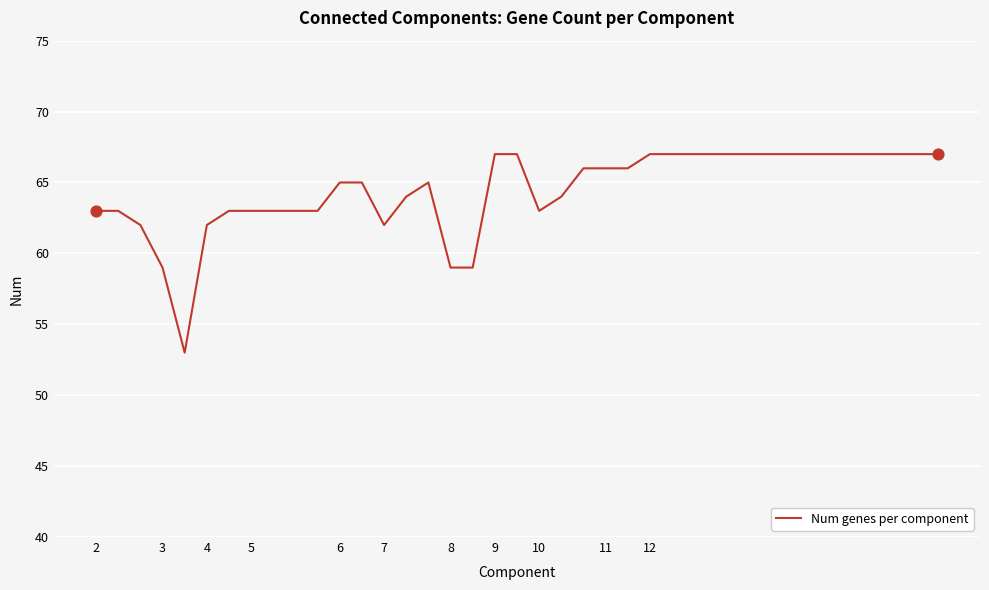

What is the minimum value shown in the chart?

53